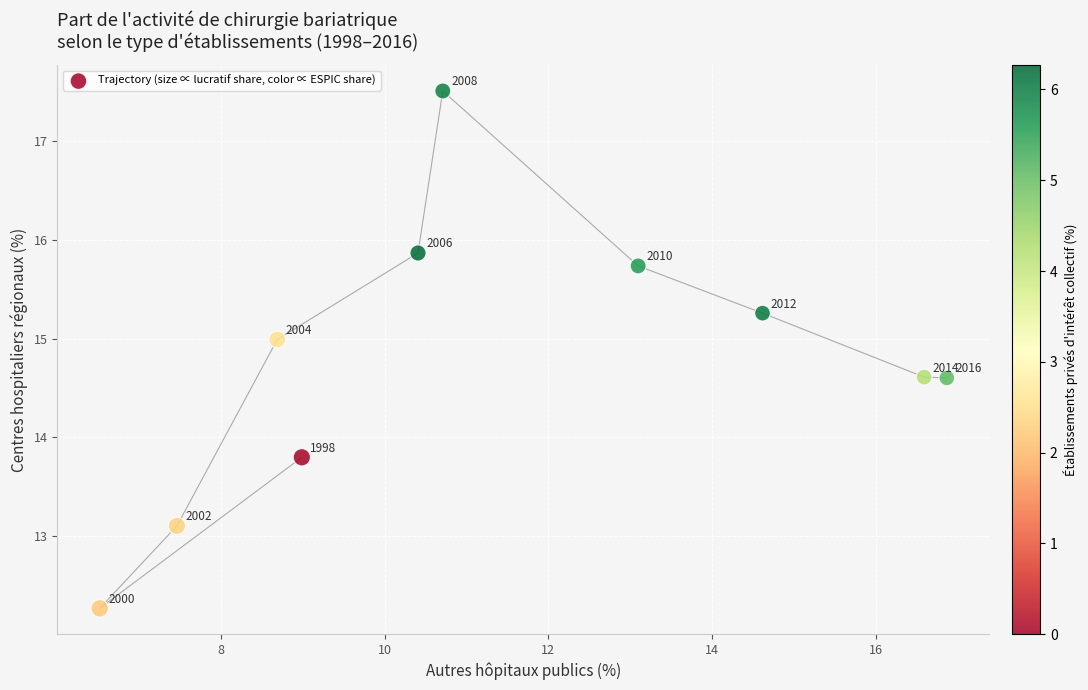

What Y value in the scatter plot is closest to 14?

13.8